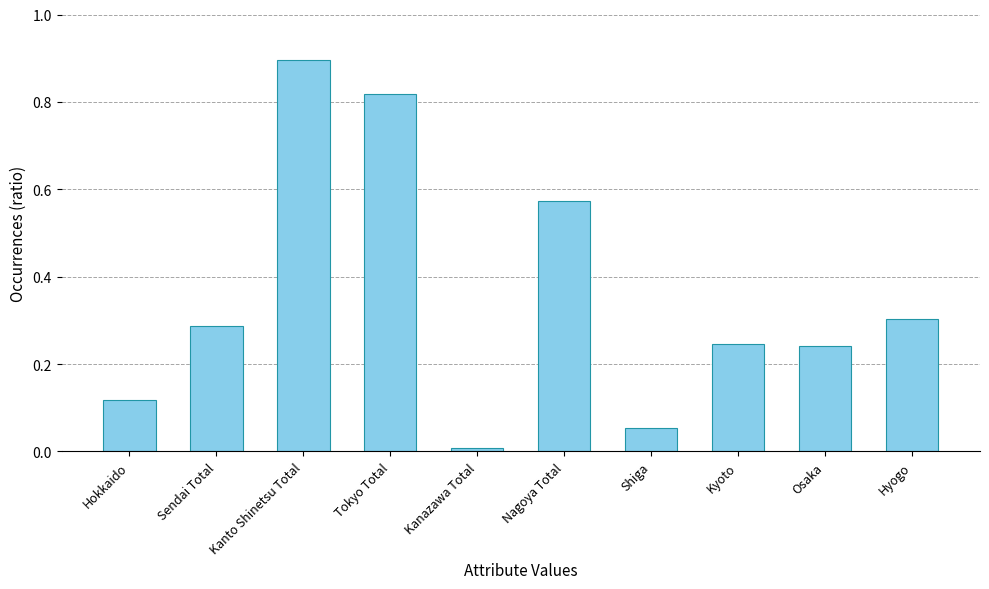

What is the label of the 10th bar from the left?

Hyogo